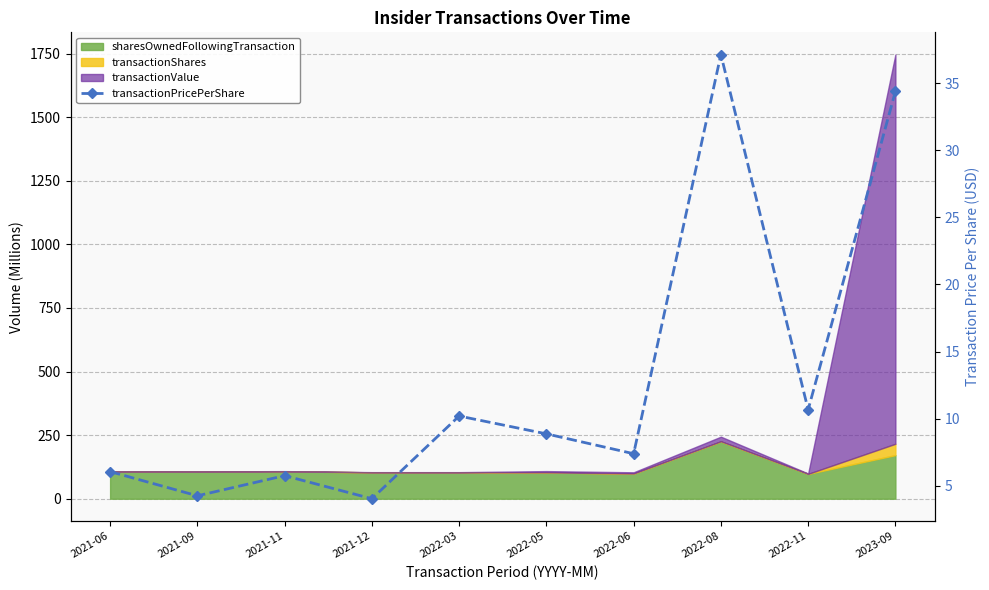

Reading left to right, list all the values displayed in this chart.

2021-06=6.1	2021-09=4.3	2021-11=5.8	2021-12=4.0	2022-03=10.2	2022-05=8.9	2022-06=7.4	2022-08=37.1	2022-11=10.7	2023-09=34.4